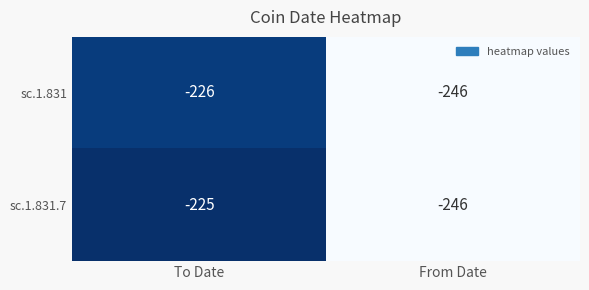

True or false: sc.1.831.7 has a value of -225 at To Date.

True